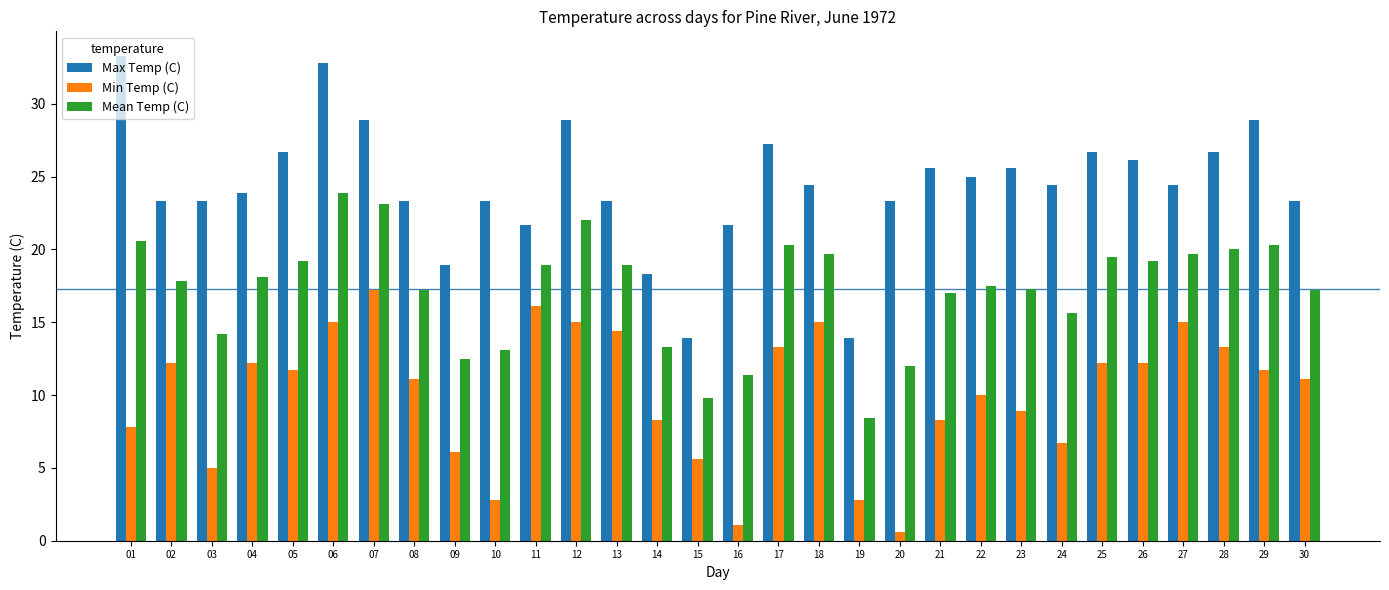

What is the difference between the maximum and minimum values in the Min Temp (C) series?

16.6